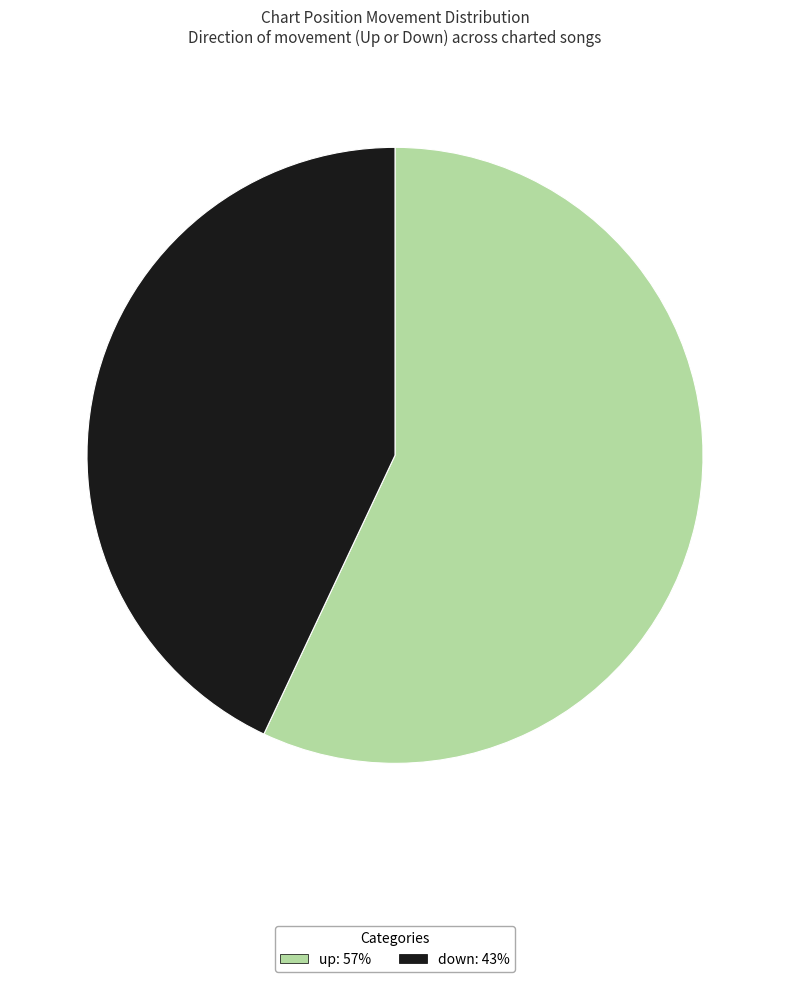

Which category has the smallest portion of the pie?

down